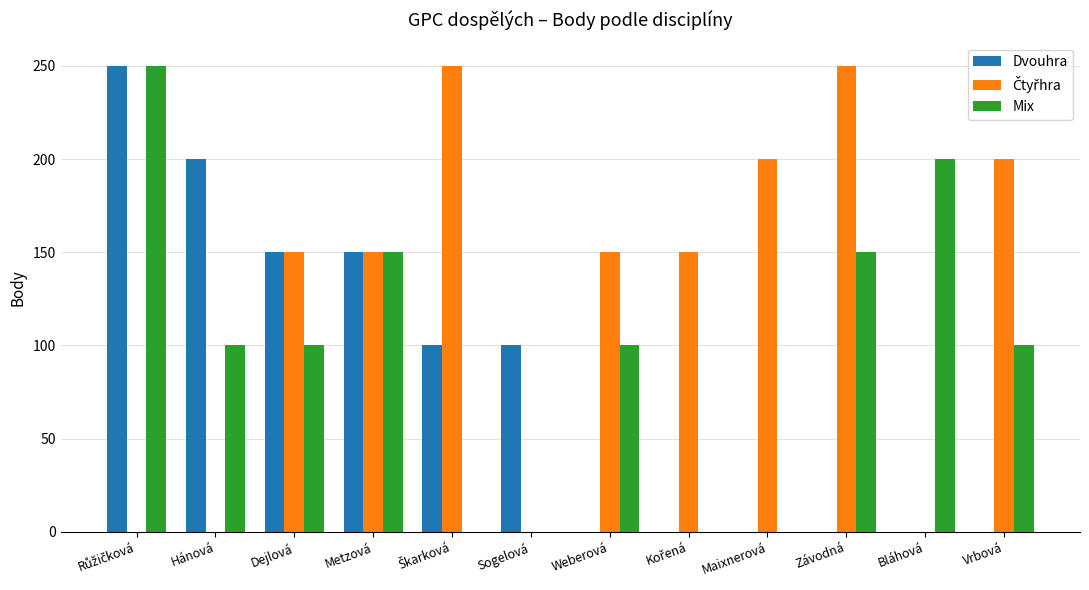

Count the number of categories in the chart.

12